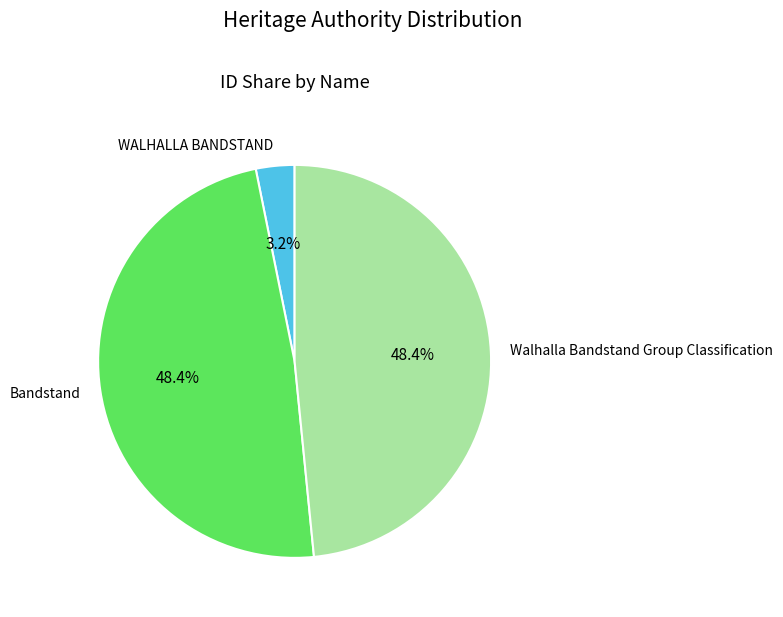

How many slices are in this pie chart?

3